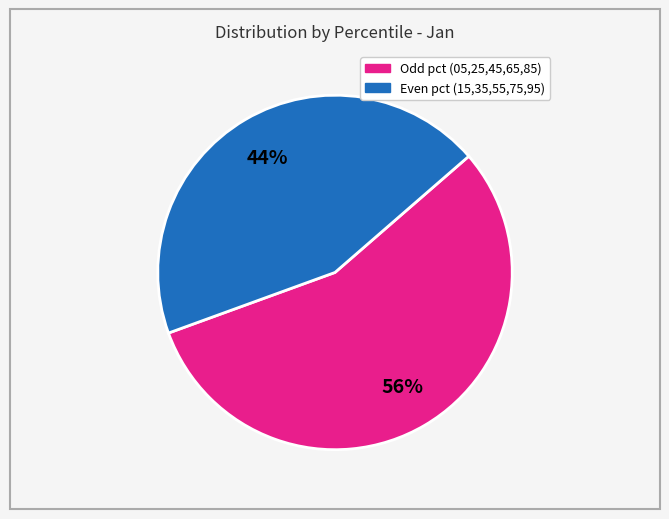

Is there a majority slice in this chart?

Yes